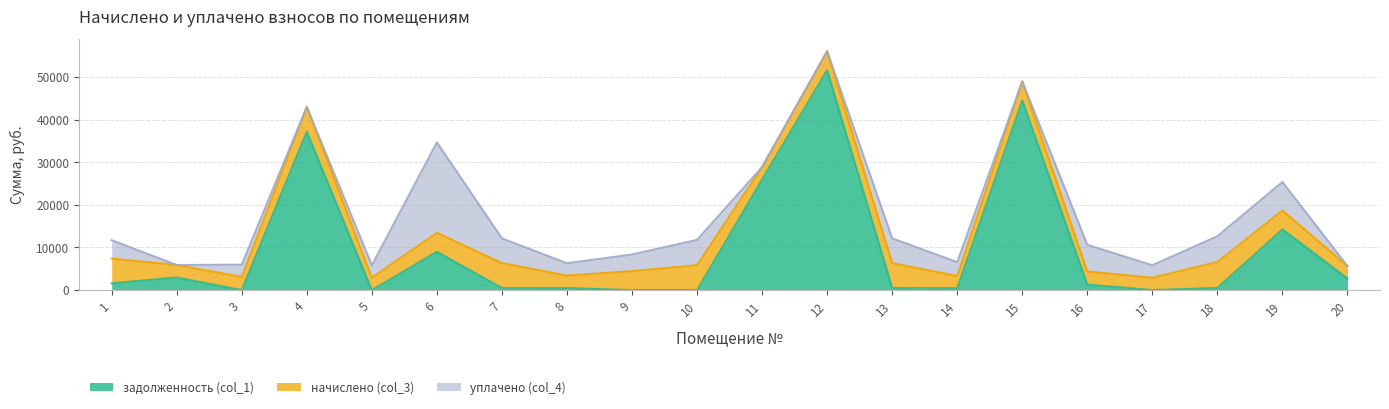

At which category does the chart reach its peak across all series?

12